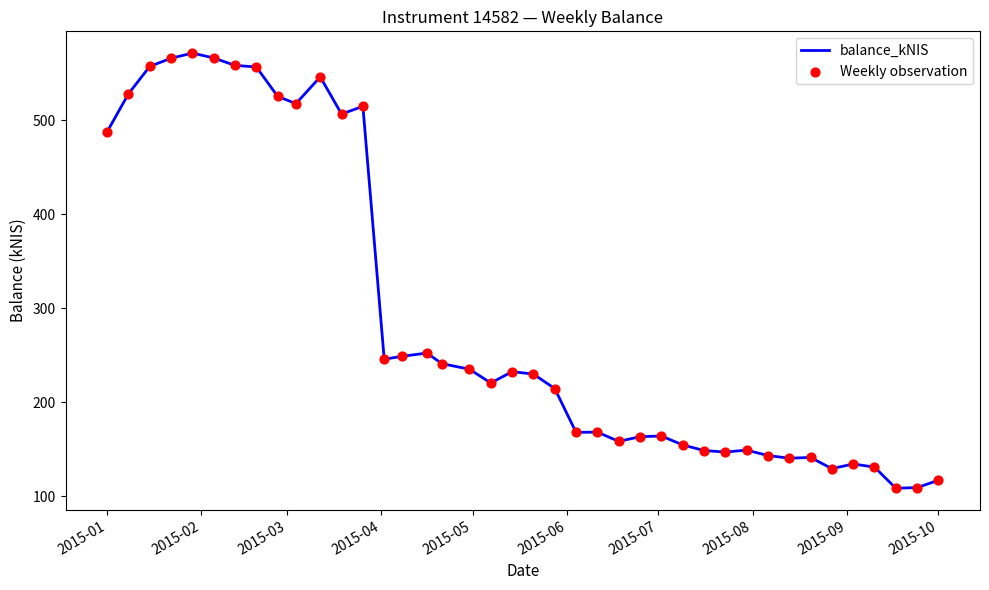

What is the greatest value displayed?

571.7